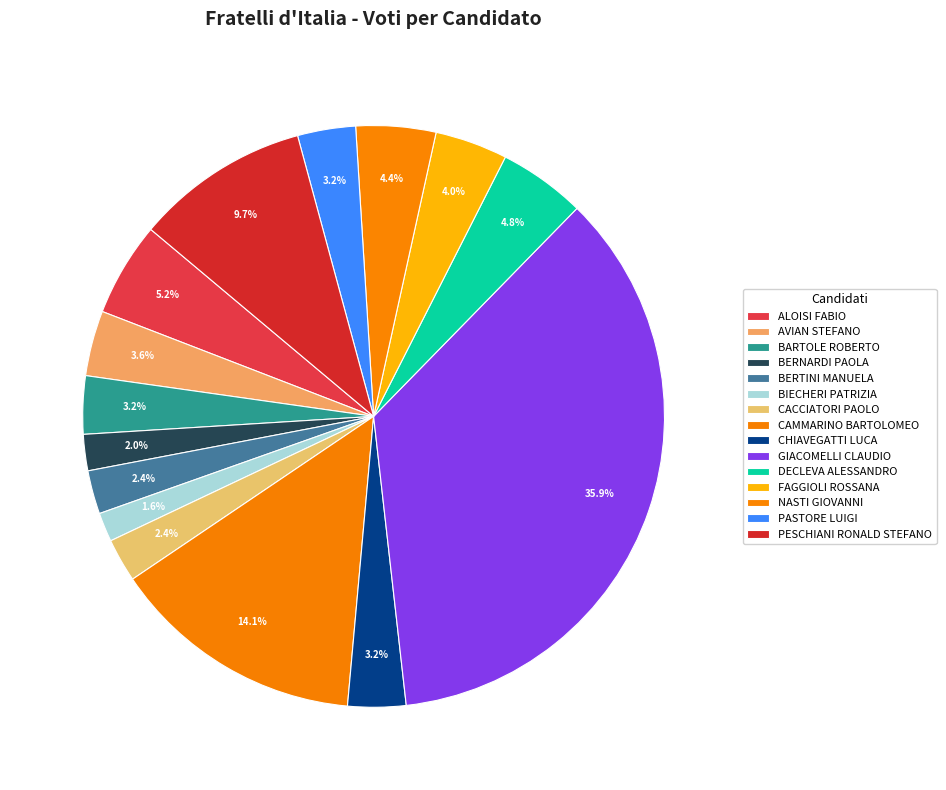

Is there any slice that represents more than half of the pie?

No